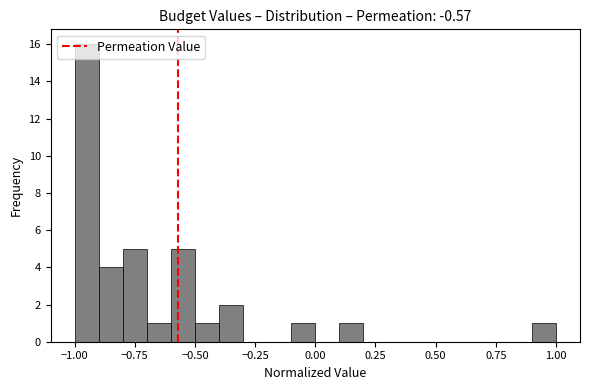

Around what value on the x-axis is the tallest bar? Give the approximate position of its centre, as read against the axis.

-0.95